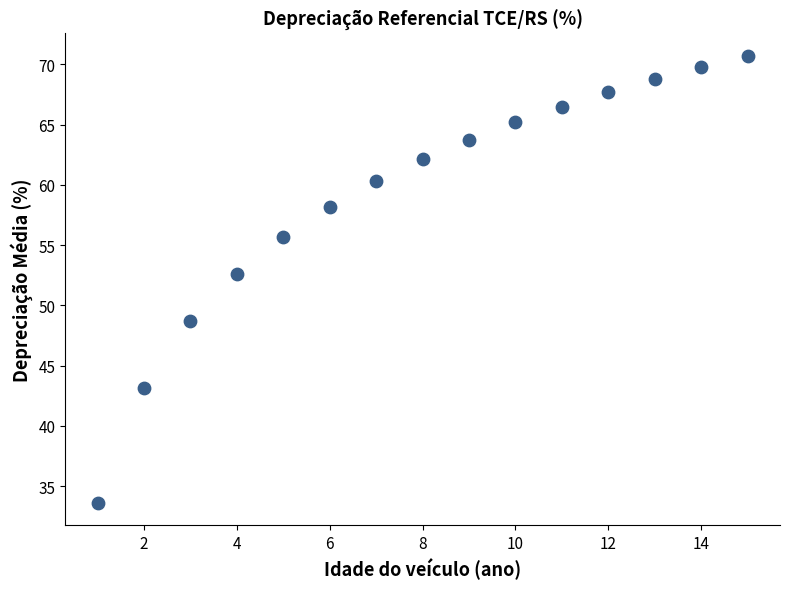

What Y value in the scatter plot is closest to 52?

52.6